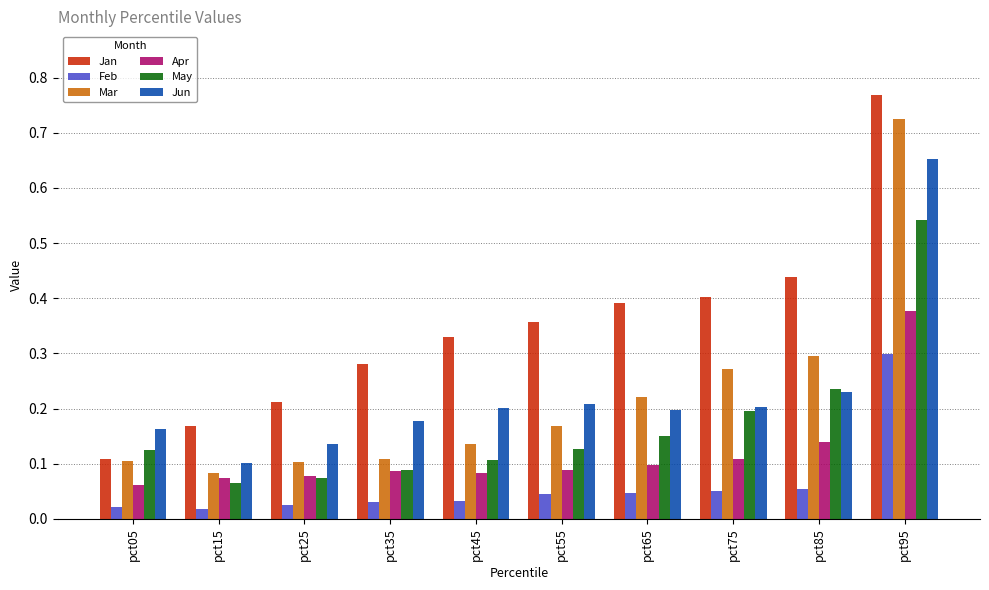

Between pct45 and pct75, which series saw the biggest shift?

Mar